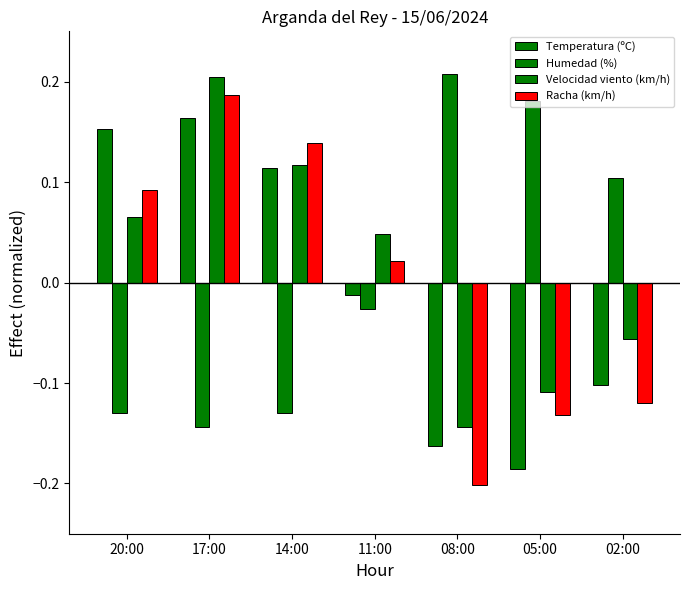

At which category is the sum across all series the highest?

17:00